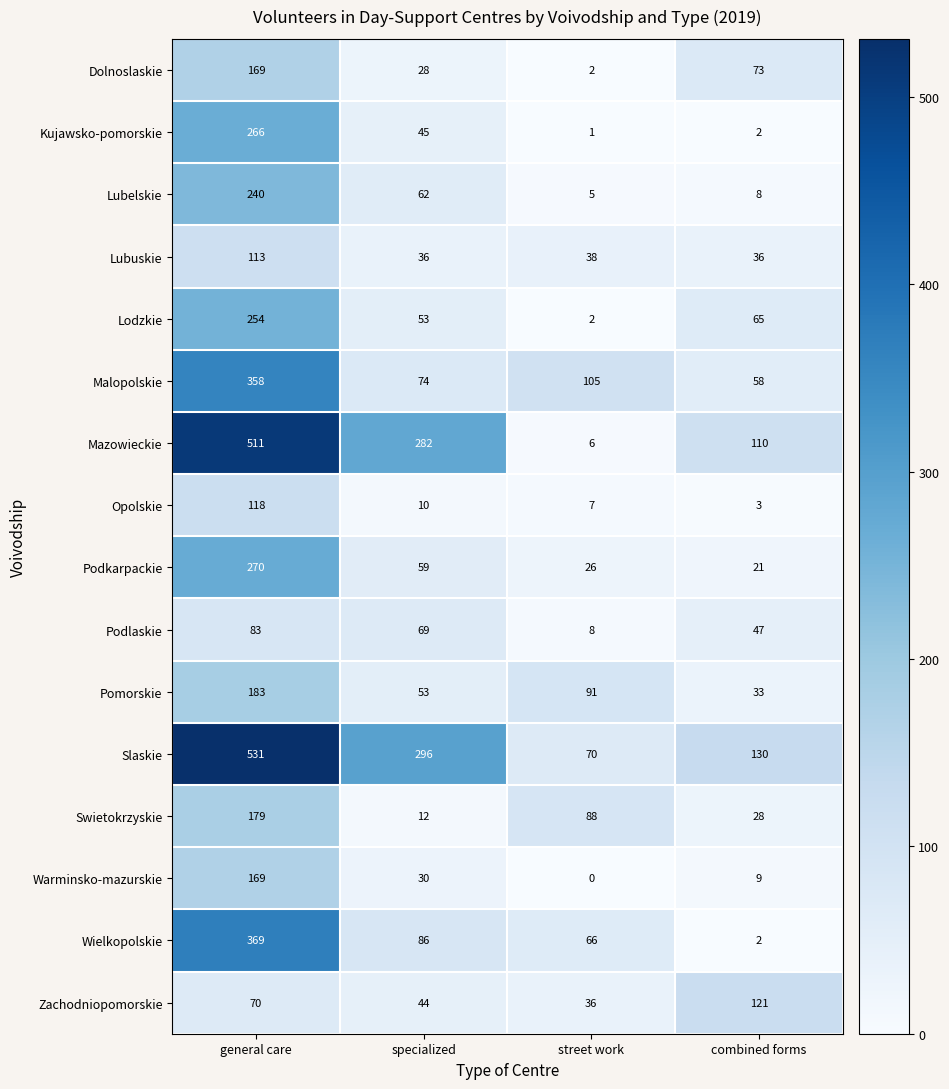

At how many categories does at least one series exceed 477?

1